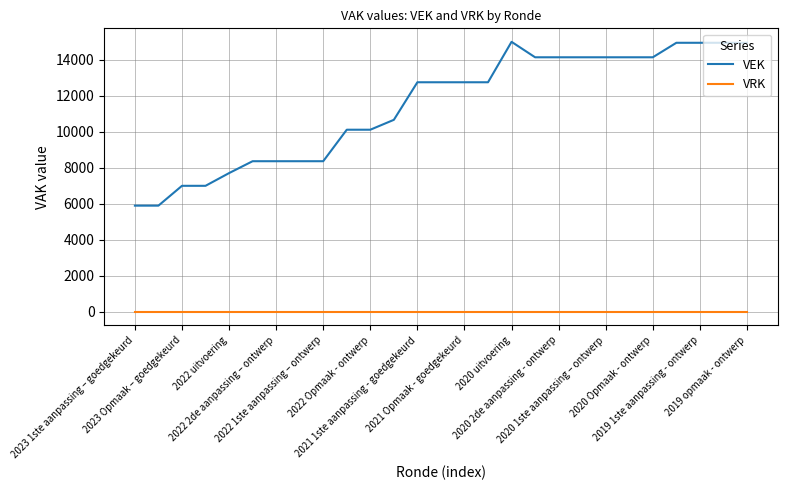

Does the chart have visible grid lines?

Yes